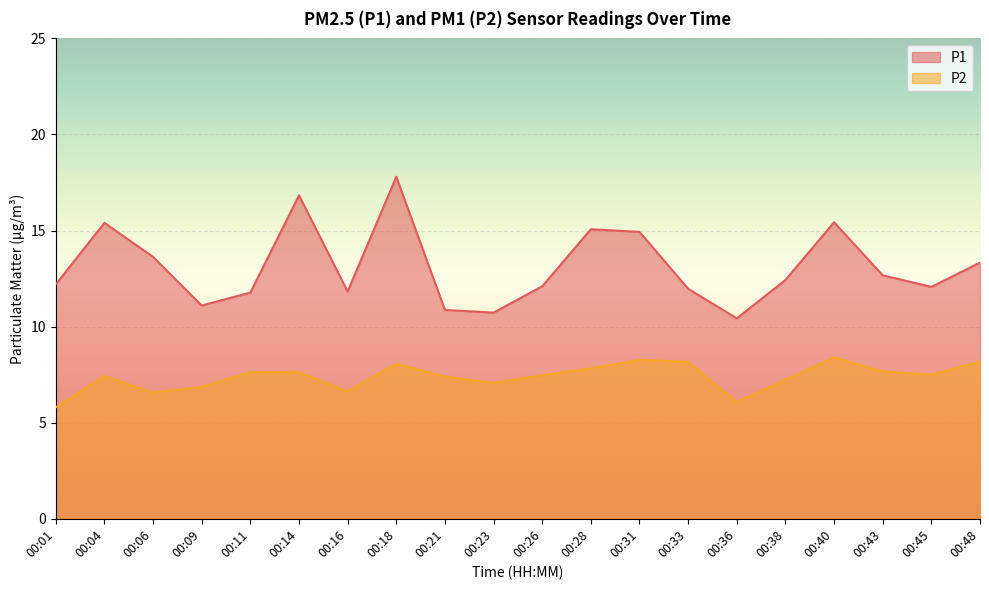

True or false: P2 and P1 intersect in this chart.

False